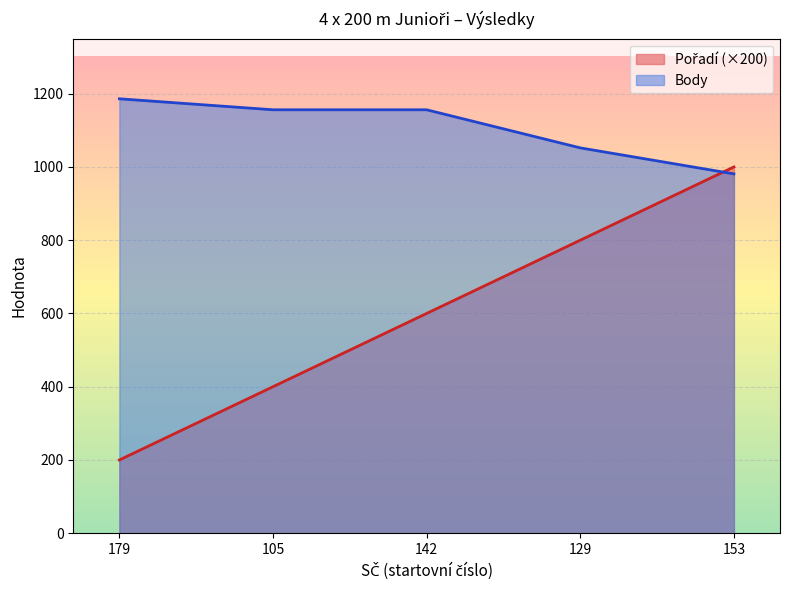

Where is Pořadí nearest to the value 600?

142